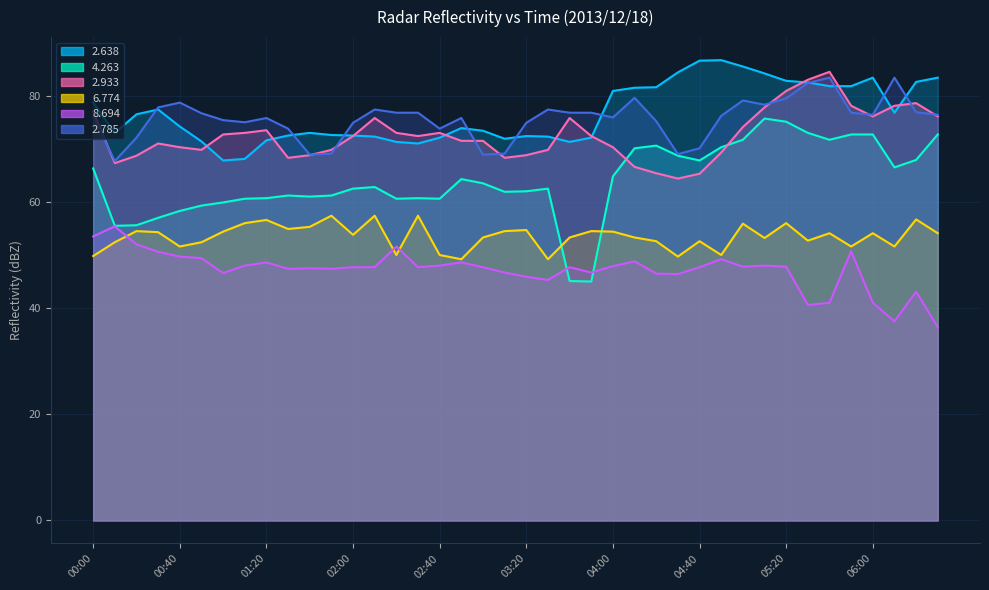

What is the difference between the highest and lowest values at 06:00?

42.4